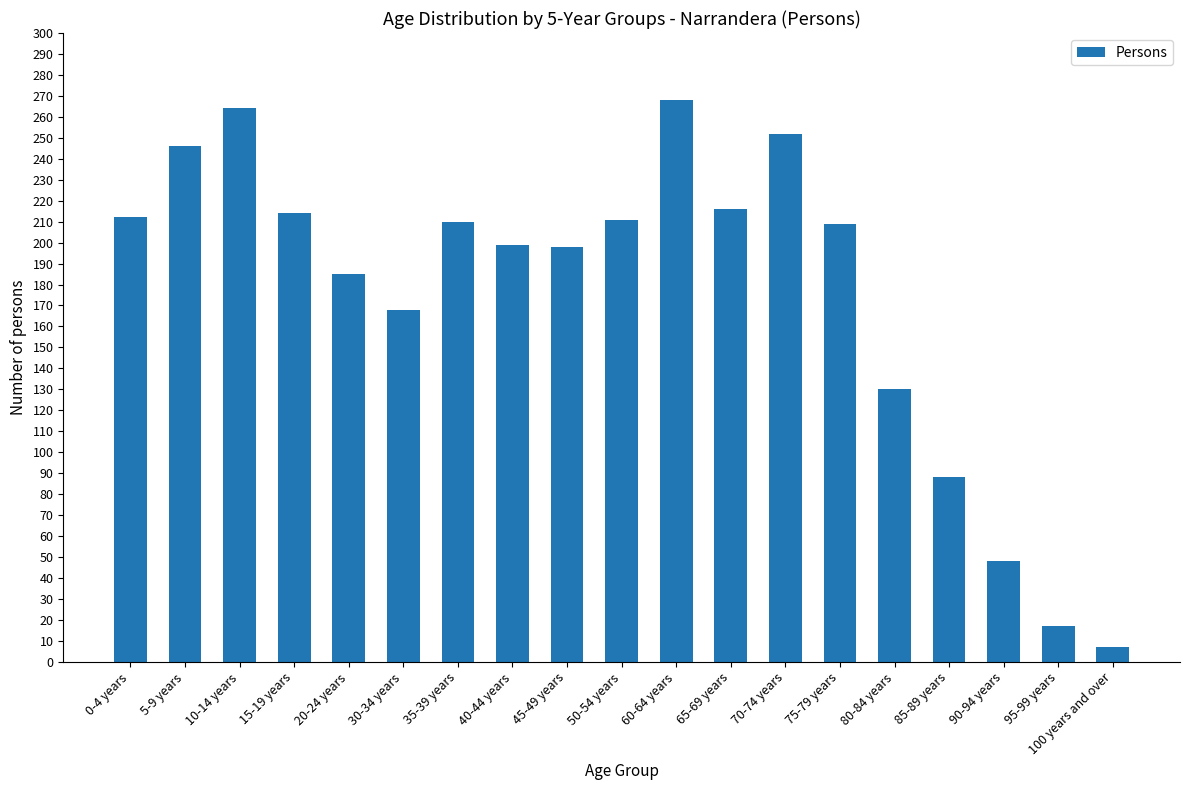

How many categories are shown in the chart?

19